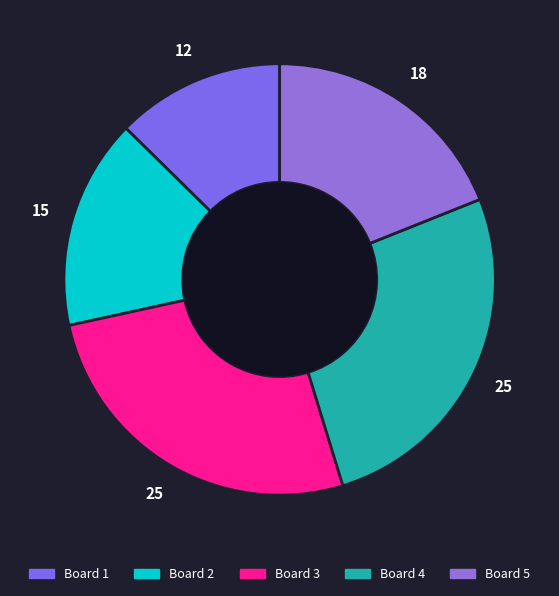

What portion of the pie excludes Board 2?

84.2%